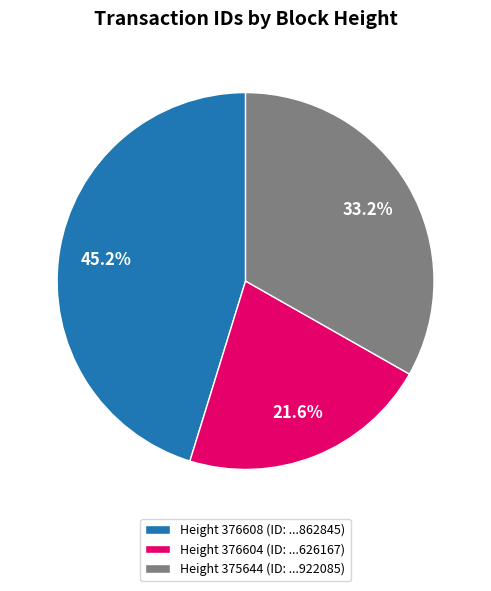

Which slice is the largest?

Height 376608 (ID: ...862845)